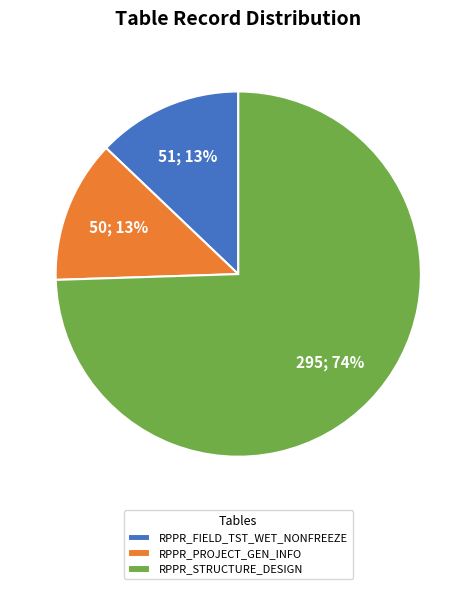

To the nearest percent, what is the combined percentage of RPPR_PROJECT_GEN_INFO and RPPR_STRUCTURE_DESIGN?

87%